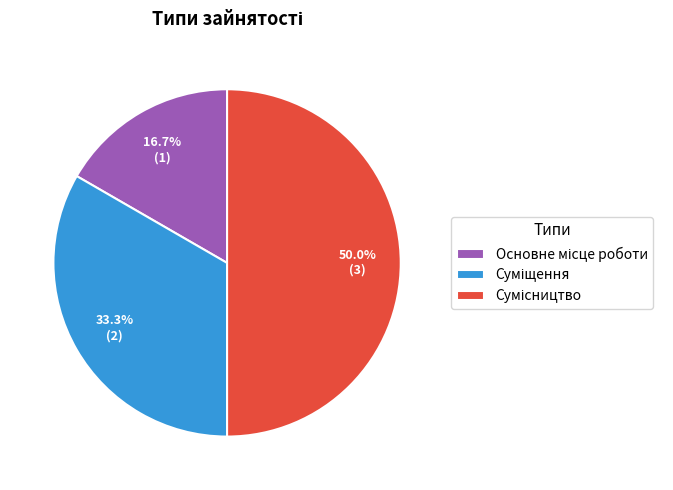

How many slices are in this pie chart?

3